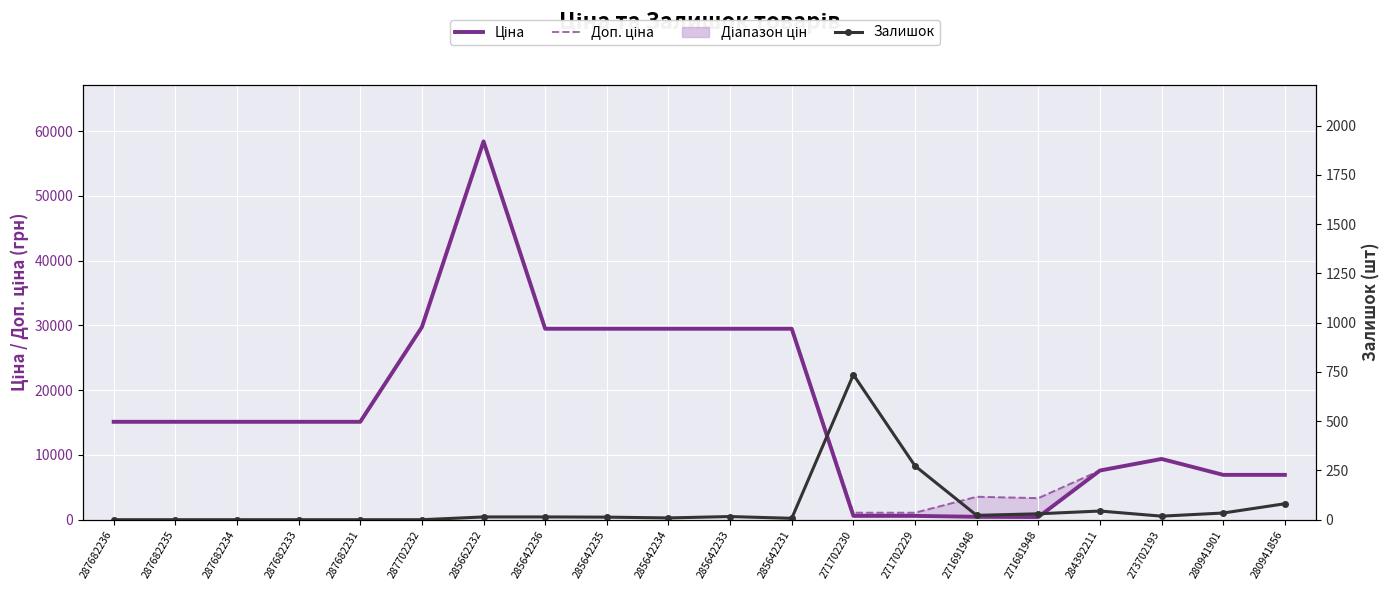

Which series changed the most between 287682236 and 280941901?

Ціна